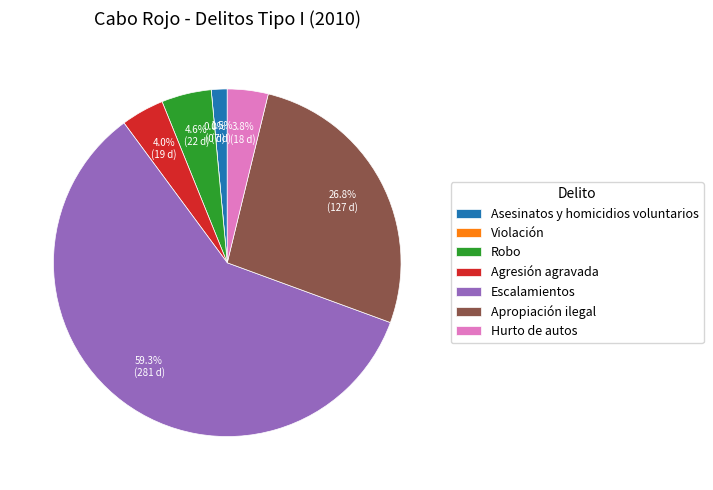

Which category has the biggest portion of the pie?

Escalamientos